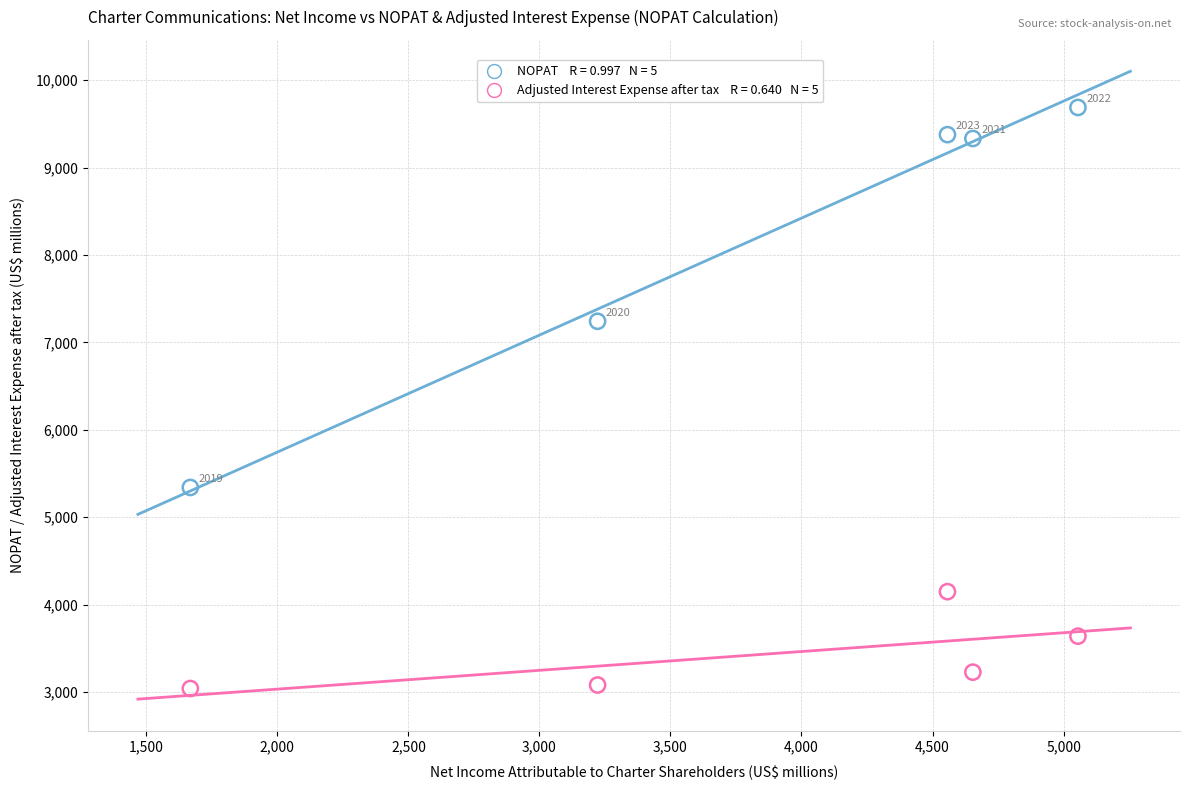

Across all data points, what is the range of X values (max minus min)?

3387